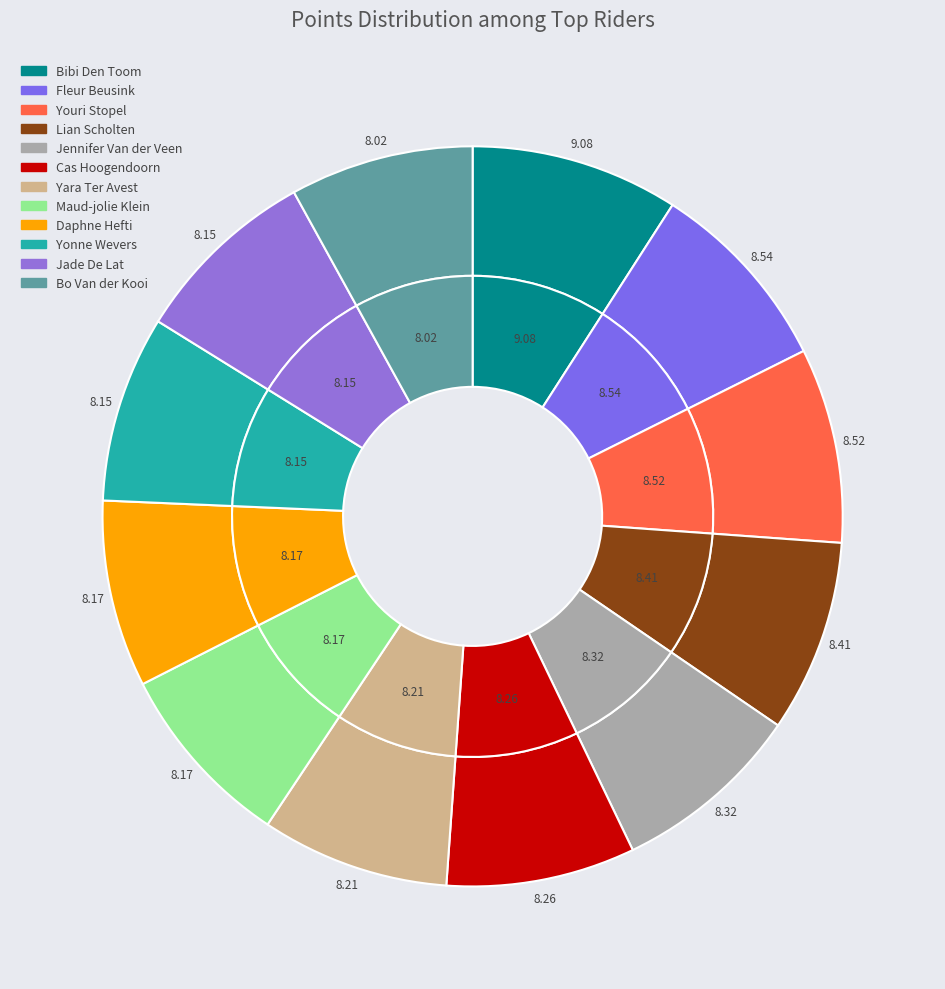

To the nearest percent, what is the average slice percentage?

8%